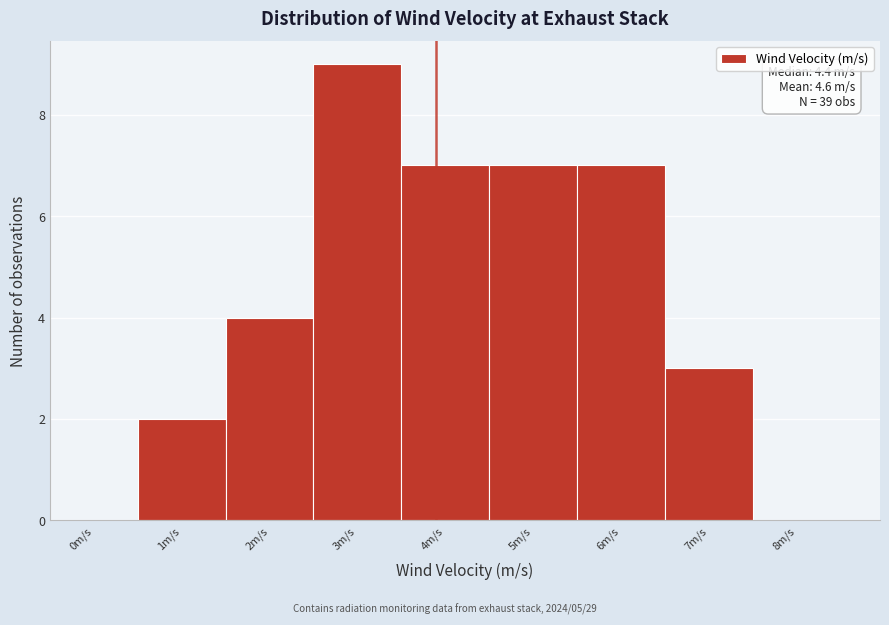

Reading right to left, list all the values displayed in this chart.

8m/s=0	7m/s=3	6m/s=7	5m/s=7	4m/s=7	3m/s=9	2m/s=4	1m/s=2	0m/s=0